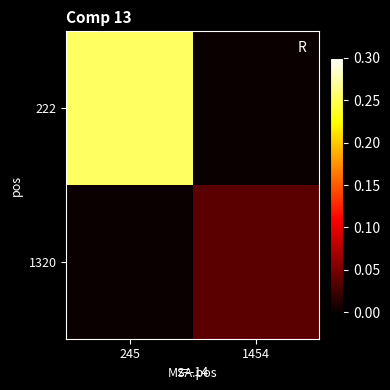

Reading left to right, list all the values displayed in this chart.

222: 245=0.3	1454=0.0
1320: 245=0.0	1454=0.0